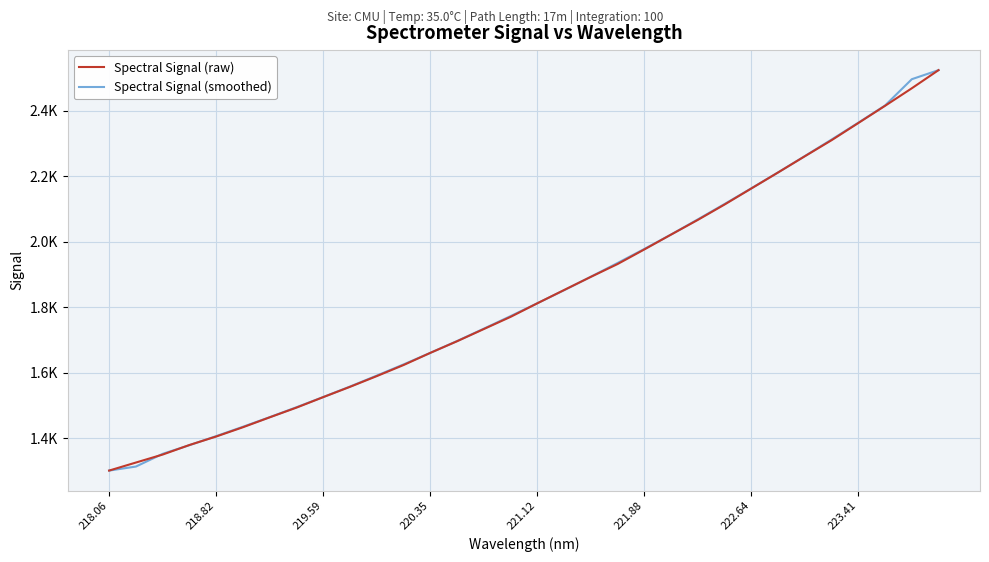

What is the highest value of the Spectral Signal (raw) series?

2524.7